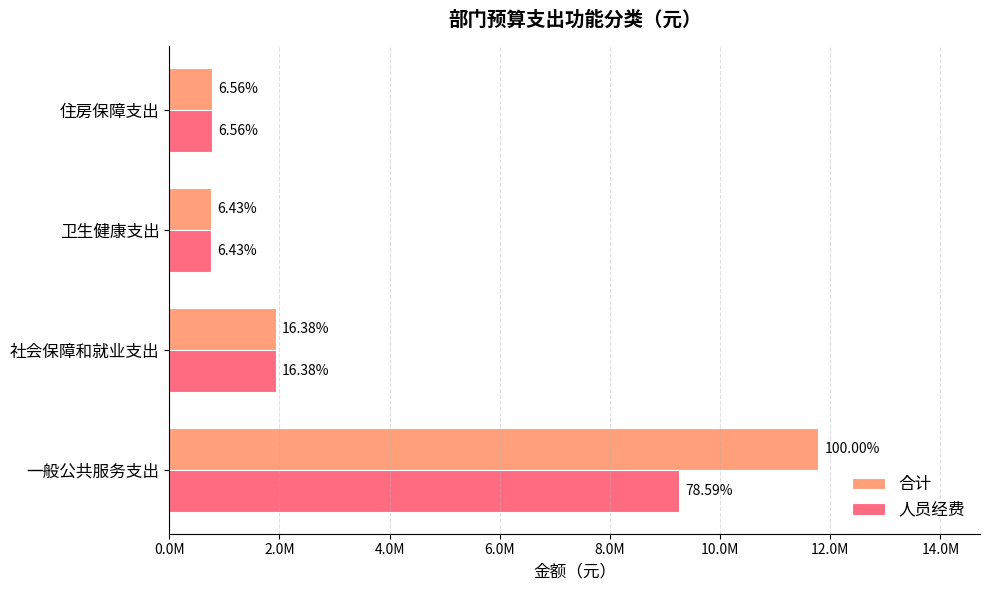

What are all the series names shown in the legend?

合计, 人员经费